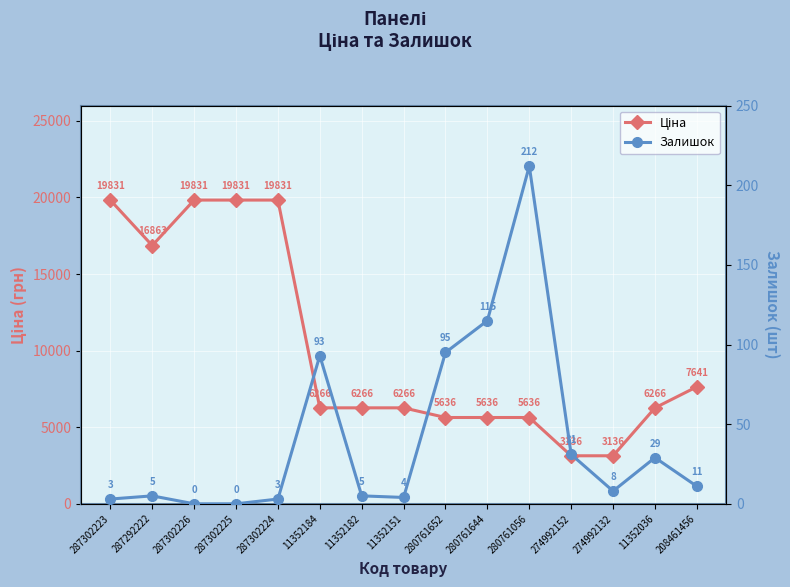

At which label does Ціна first exceed 6266?

287302223